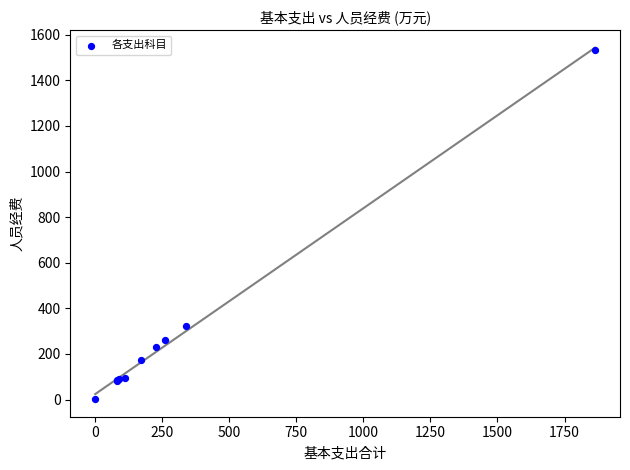

What Y value in the scatter plot is closest to 768?

321.5